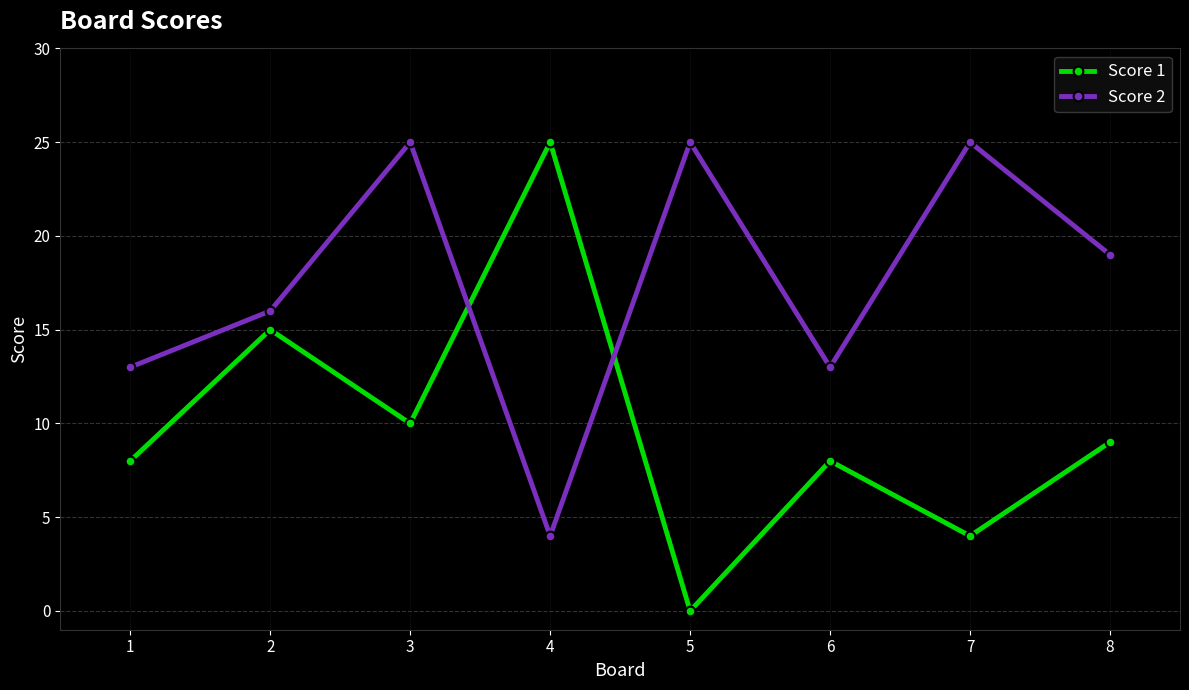

Rank the series by their average value, from lowest to highest.

Score 1, Score 2